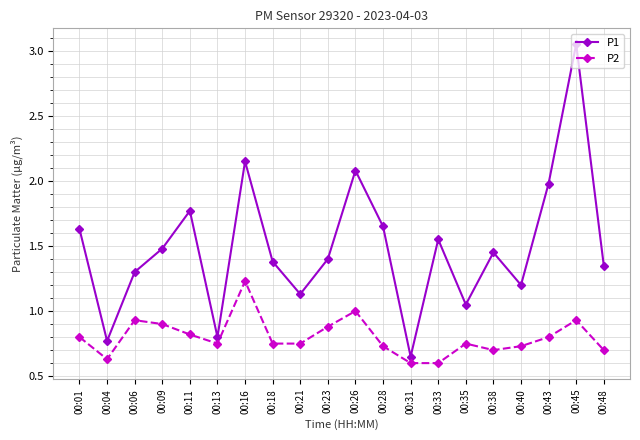

Which category has the highest value across all series?

00:45